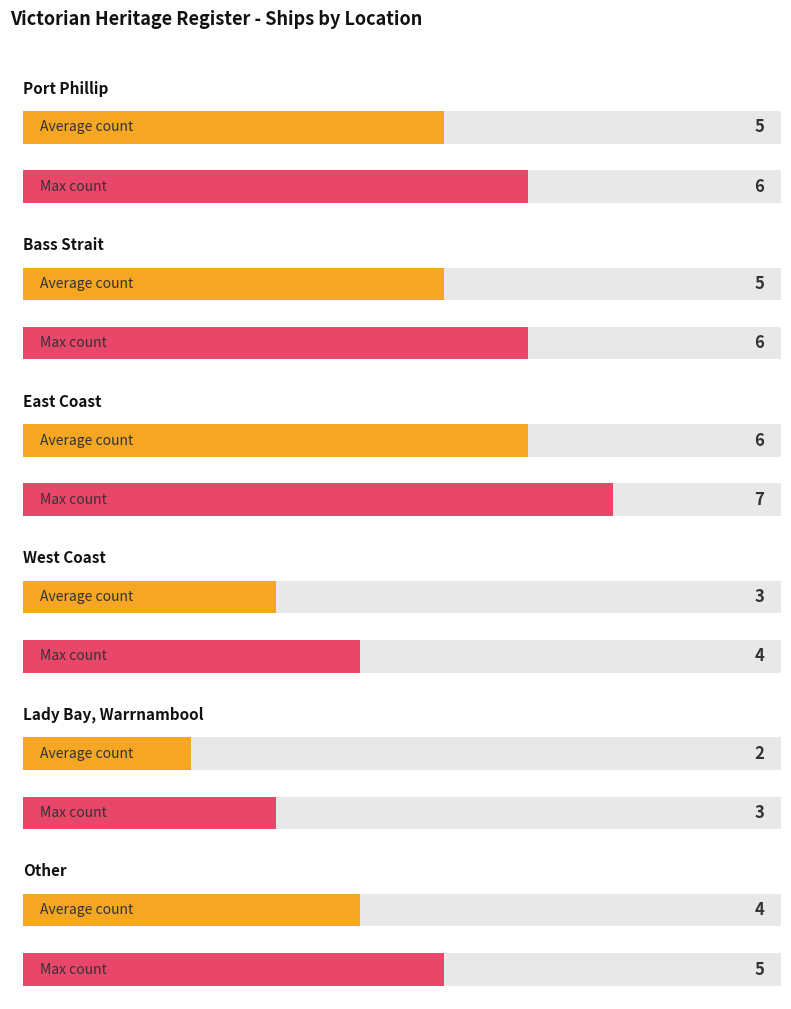

The value at Lady Bay, Warrnambool is 3. True or false?

False